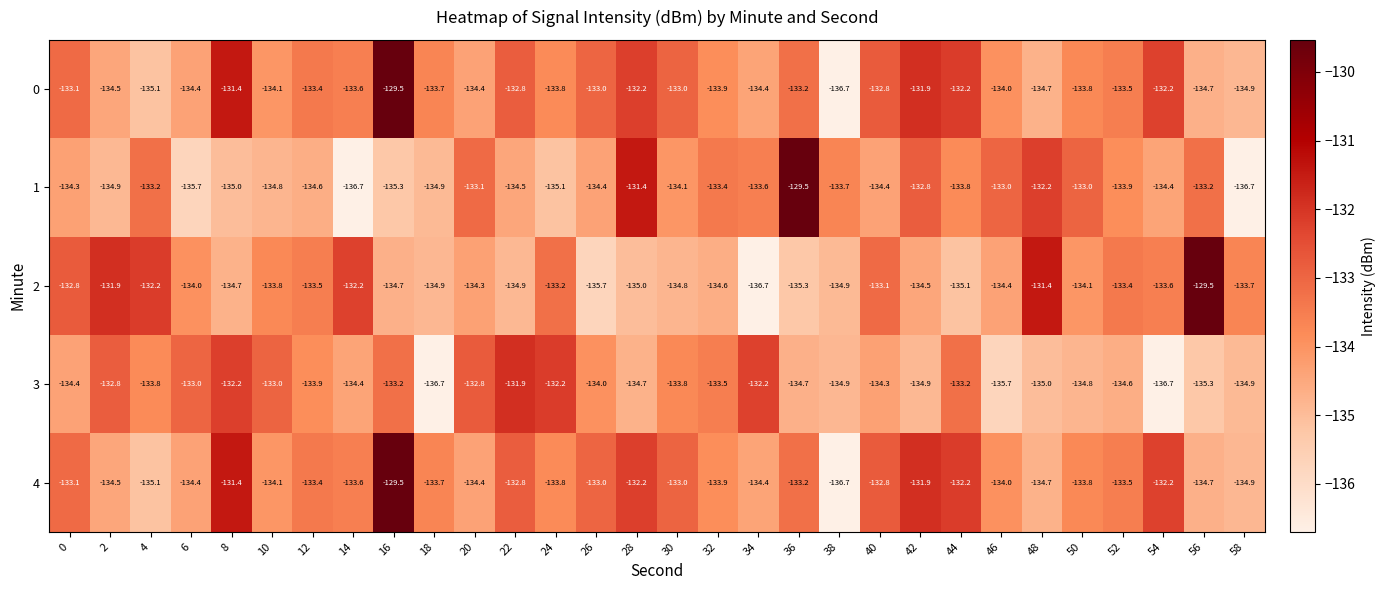

Is it true that 4 equals -134.1 at 10?

True